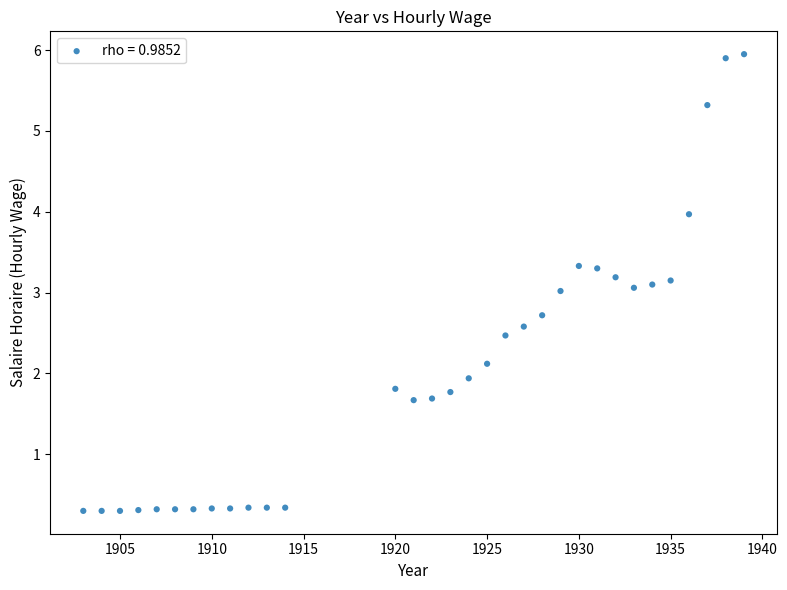

What is the range of X values (max minus min)?

36.0